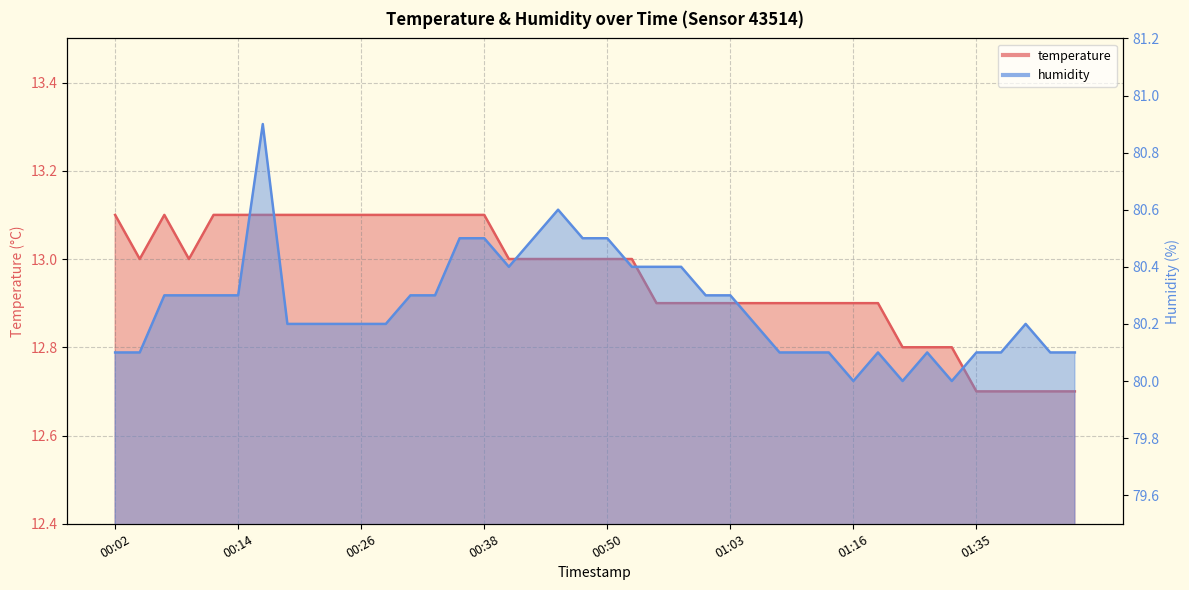

Which has a higher value, 00:36 or 00:16?

00:36